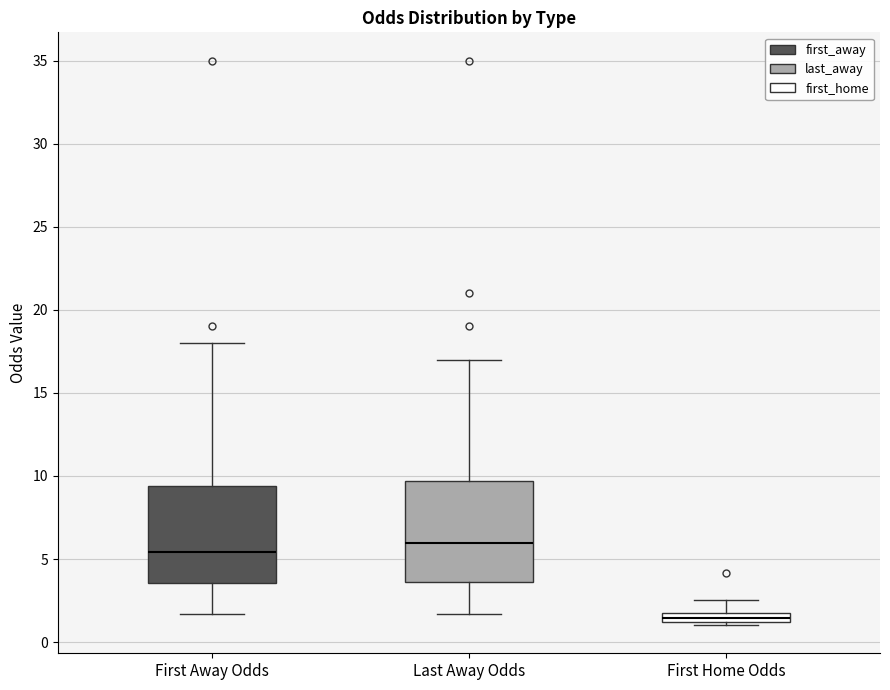

Which box has the lowest median line?

First Home Odds